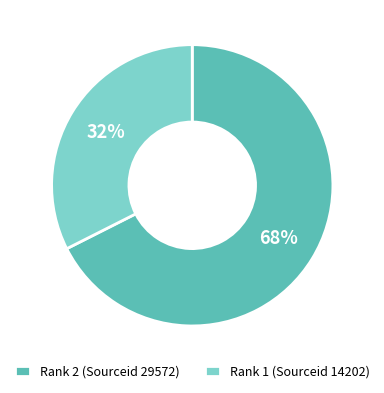

To the nearest percent, what percentage of the pie is Rank 1 (Sourceid 14202)?

32%